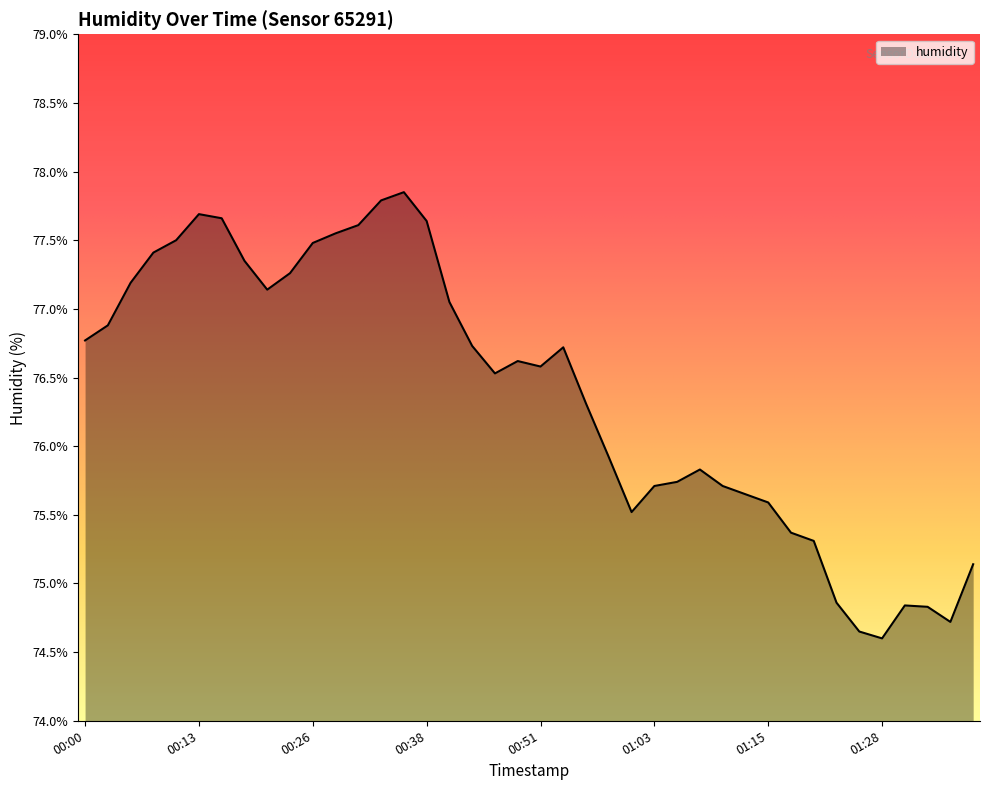

How many lines are shown in the chart?

1